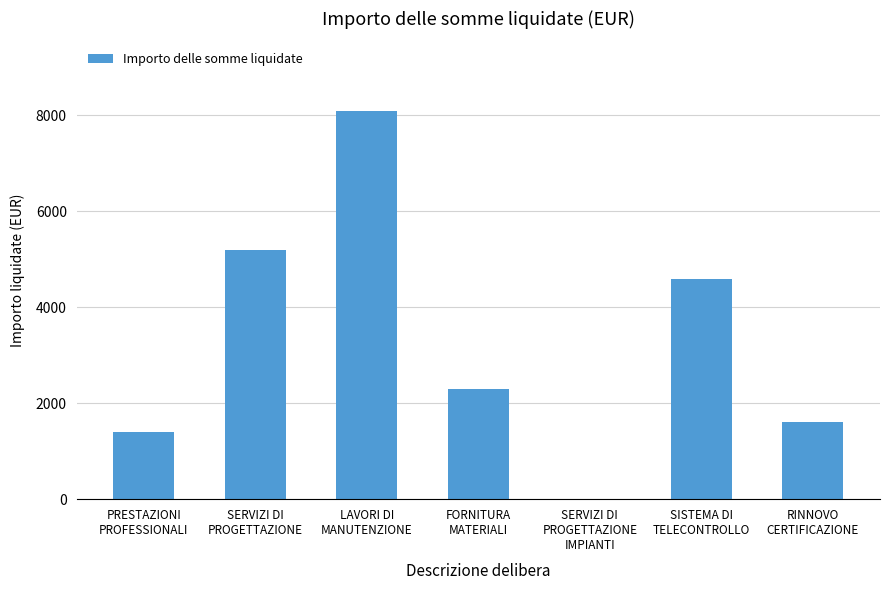

What is the sum of all values?

23152.6